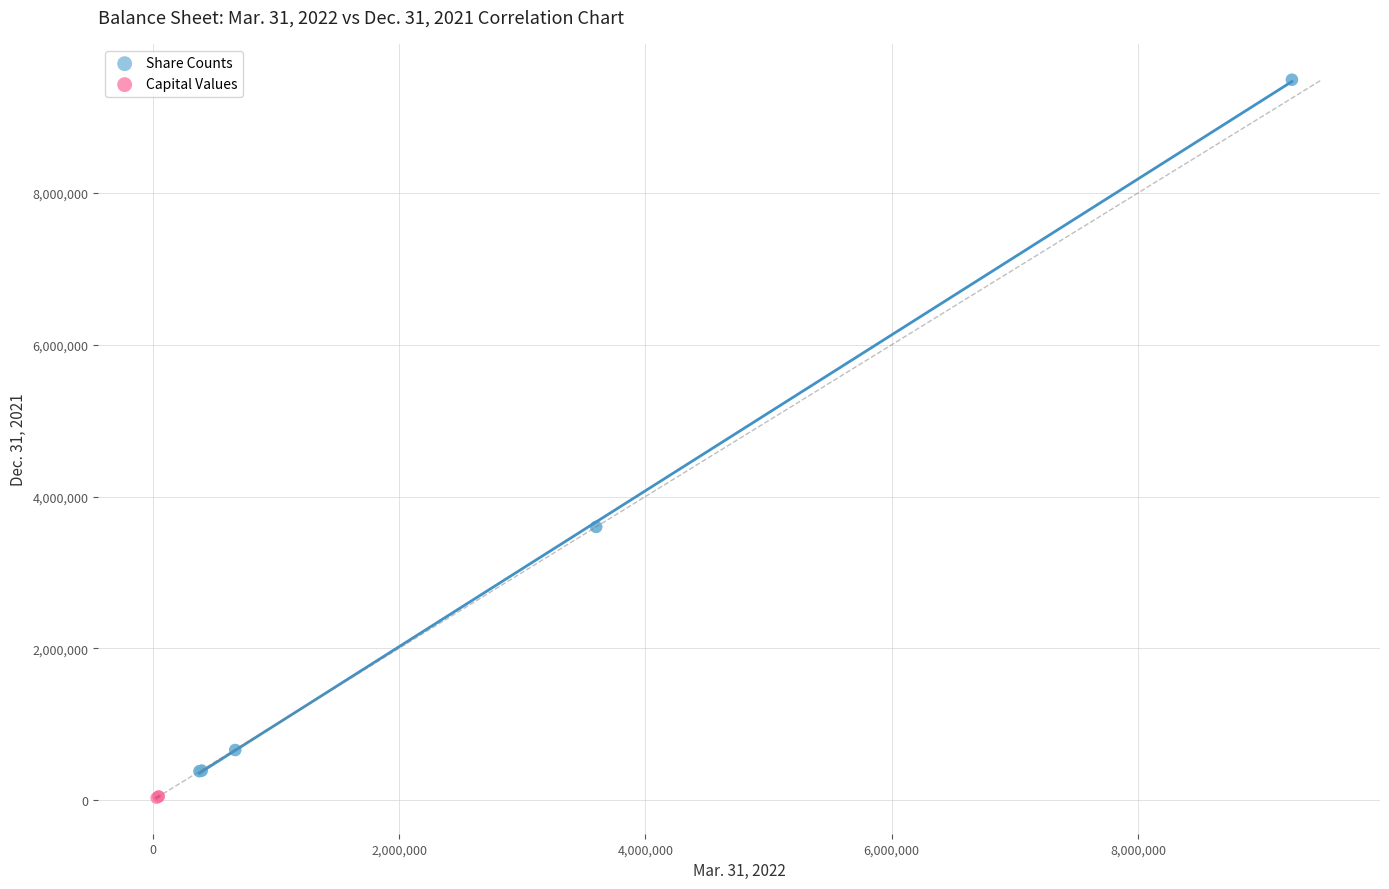

Which series contains the highest Y value?

Share Counts